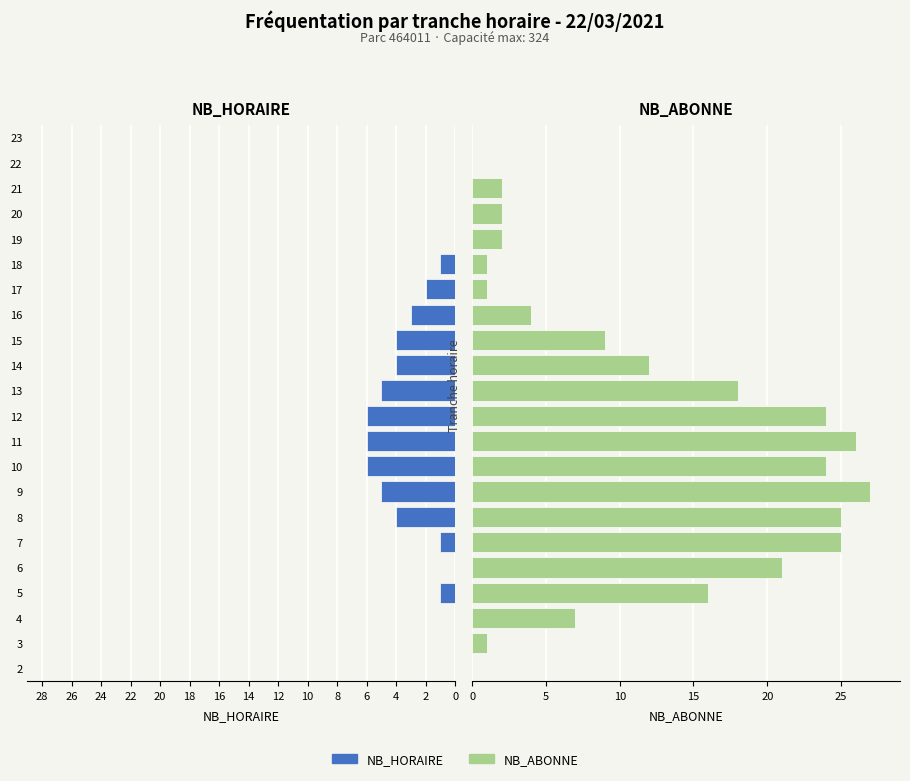

Which series has the largest total across all categories?

NB_ABONNE